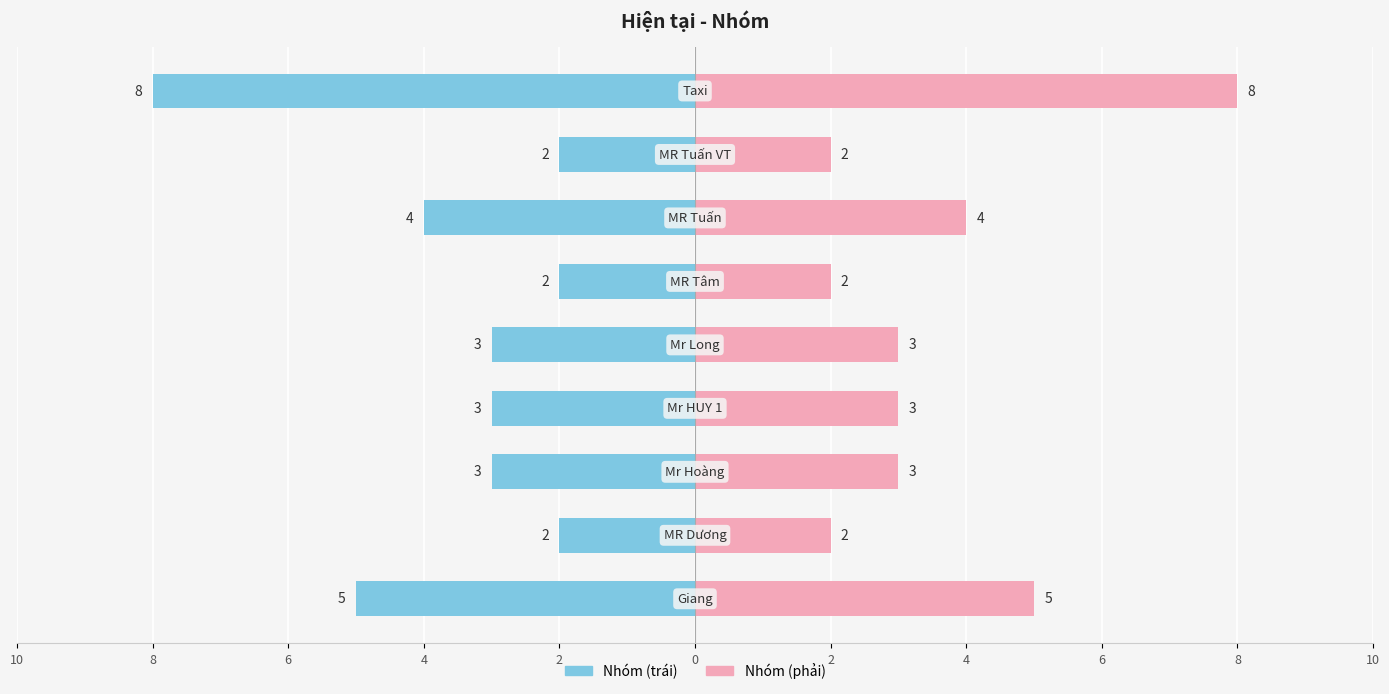

Which has a higher value, 8 or 6?

8